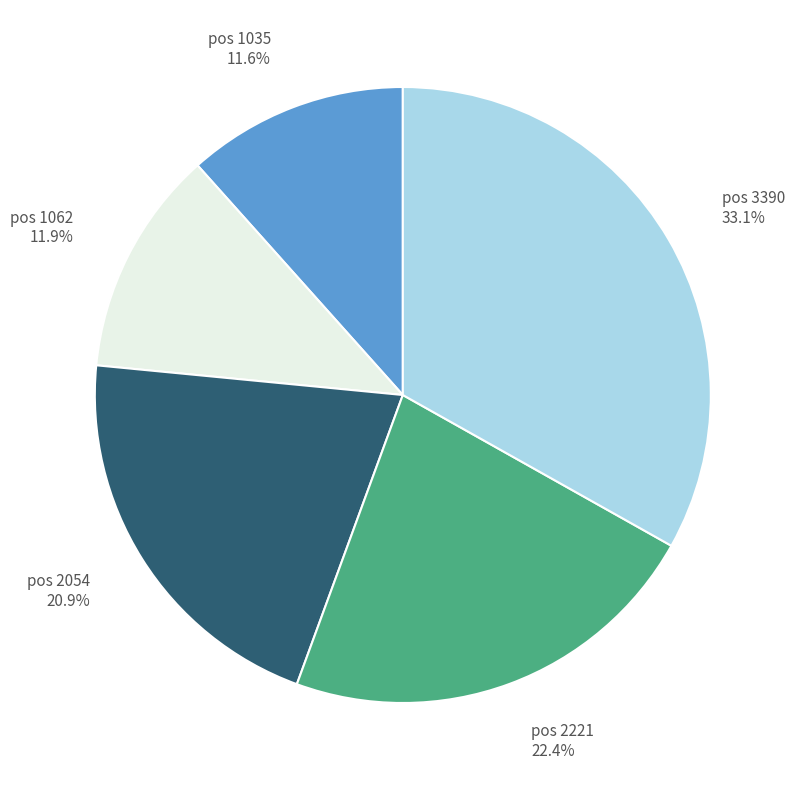

Between pos 2054 20.9% and pos 3390 33.1%, which is larger?

pos 3390 33.1%